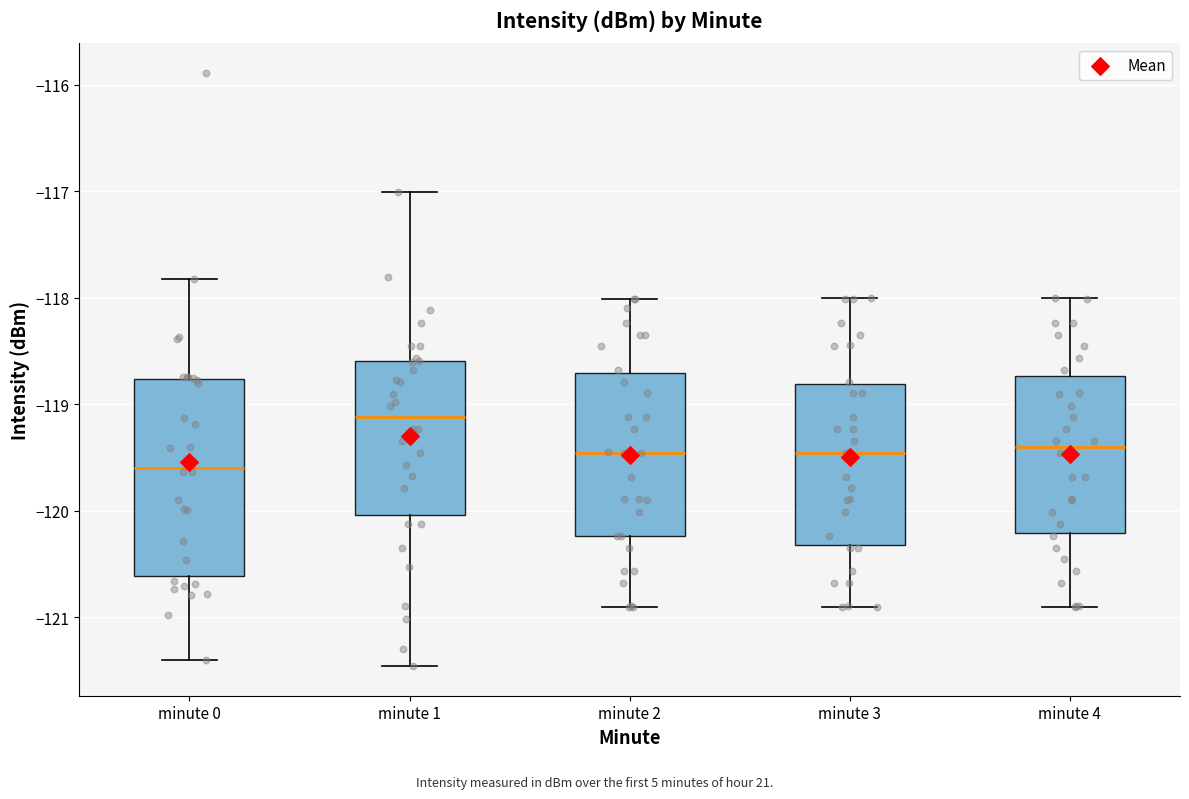

Which box's median line is the highest?

minute 1